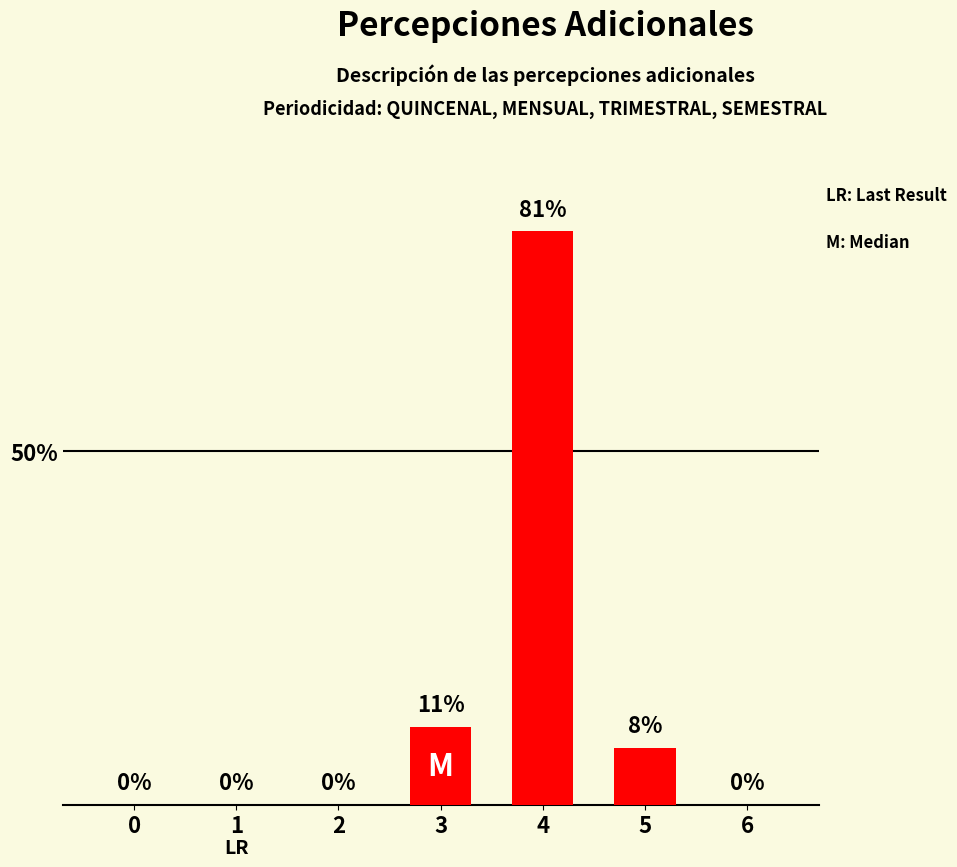

What is the sum of all values?

100